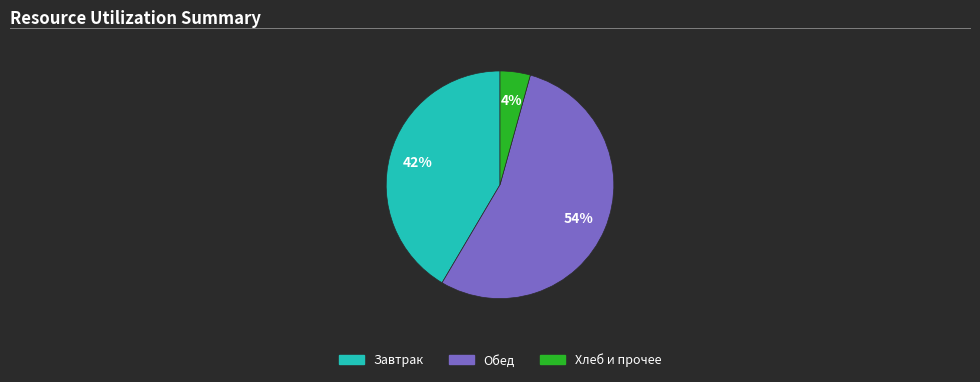

Is there a majority slice in this chart?

Yes